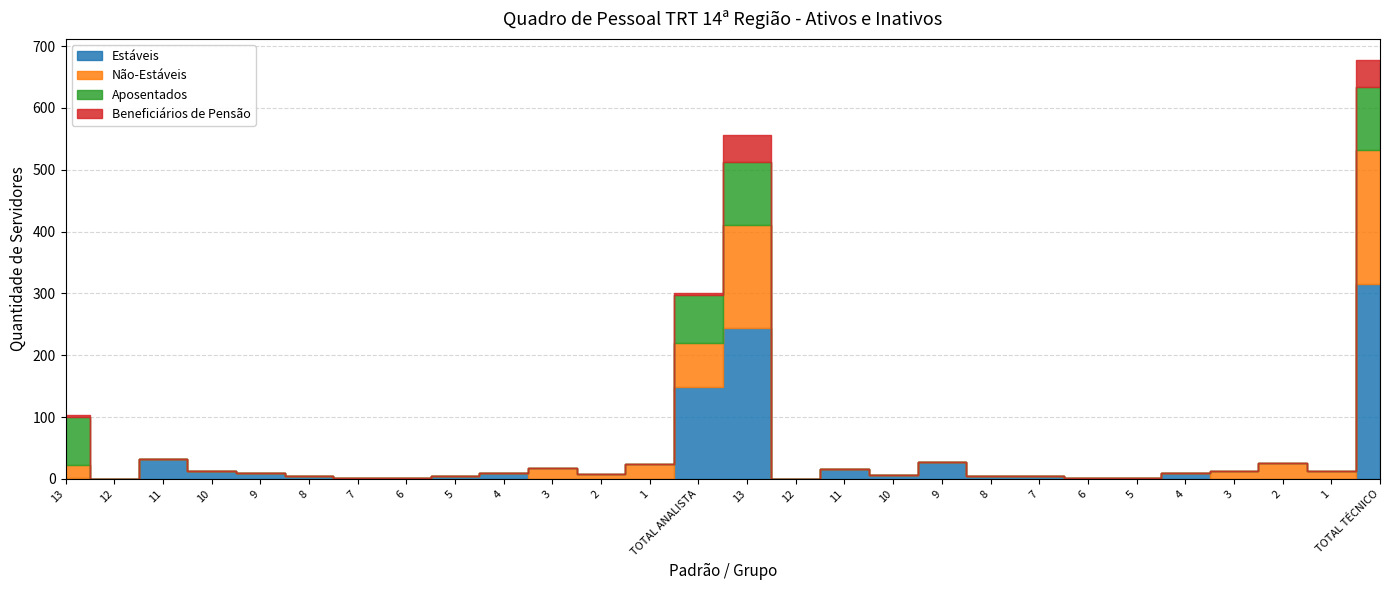

Is it true that Aposentados equals 0 at 8?

True